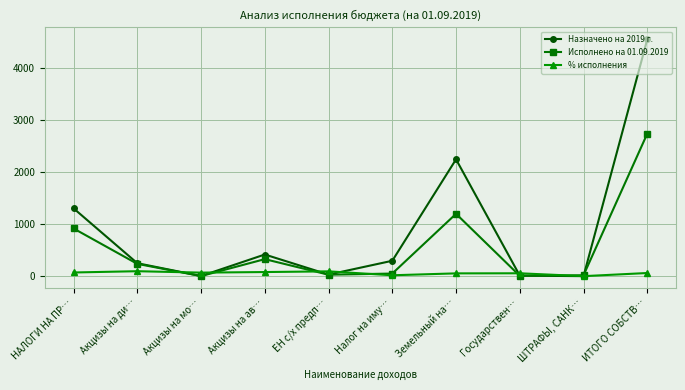

True or false: Исполнено на 01.09.2019 has more than 0 interior local peaks.

True